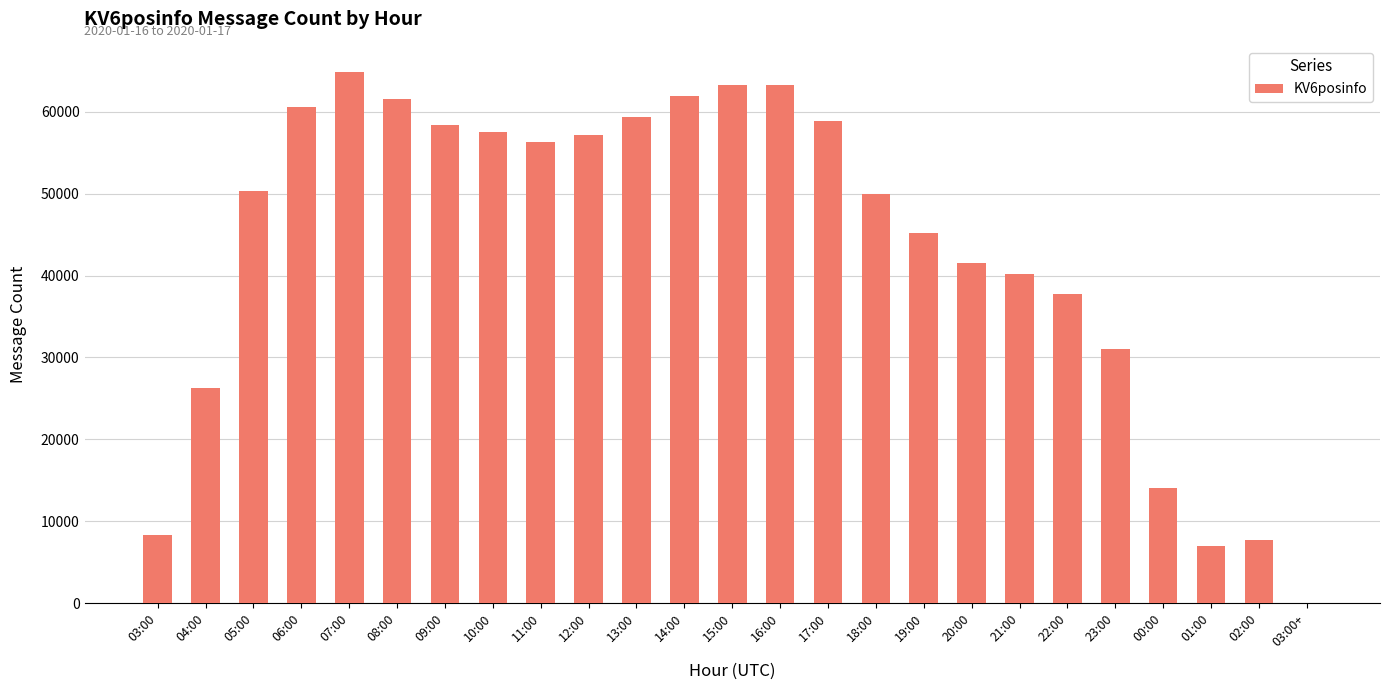

Approximately how many times larger is the value at 05:00 compared to 04:00?

1.9